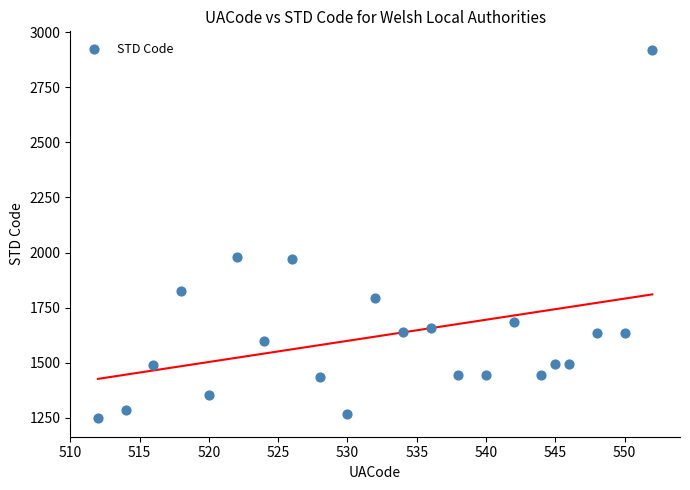

What is the range of Y values (max minus min)?

1672